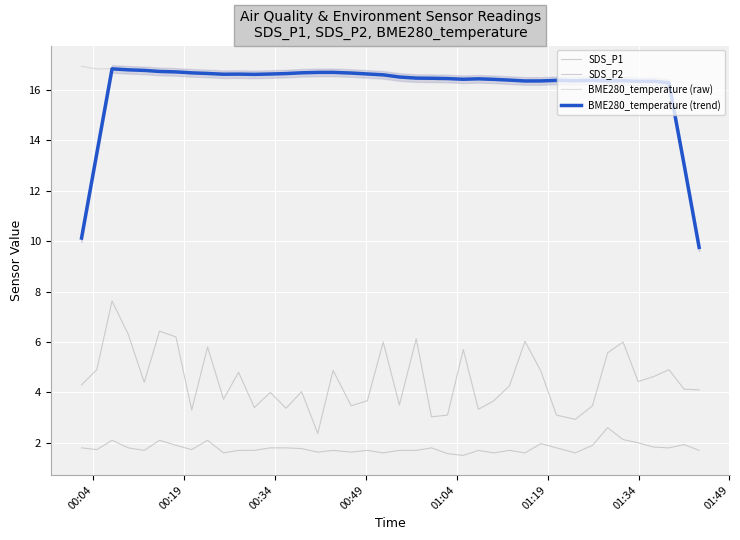

True or false: BME280_temperature (raw) has more than 0 interior local peaks.

True